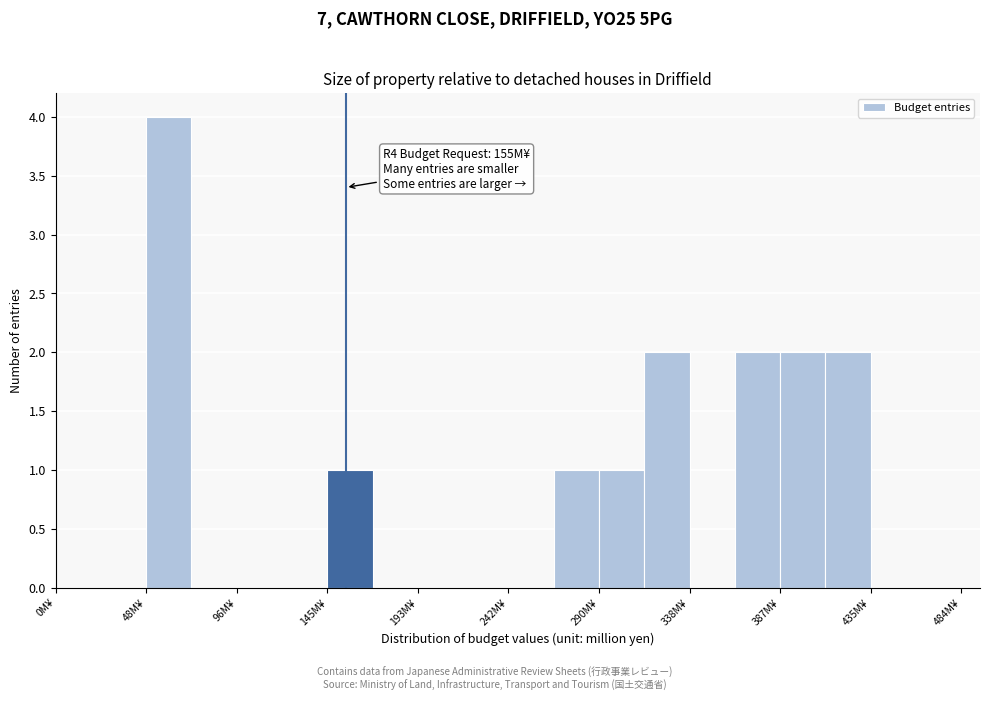

Over which range of the x-axis is the bar tallest?

50 to 75